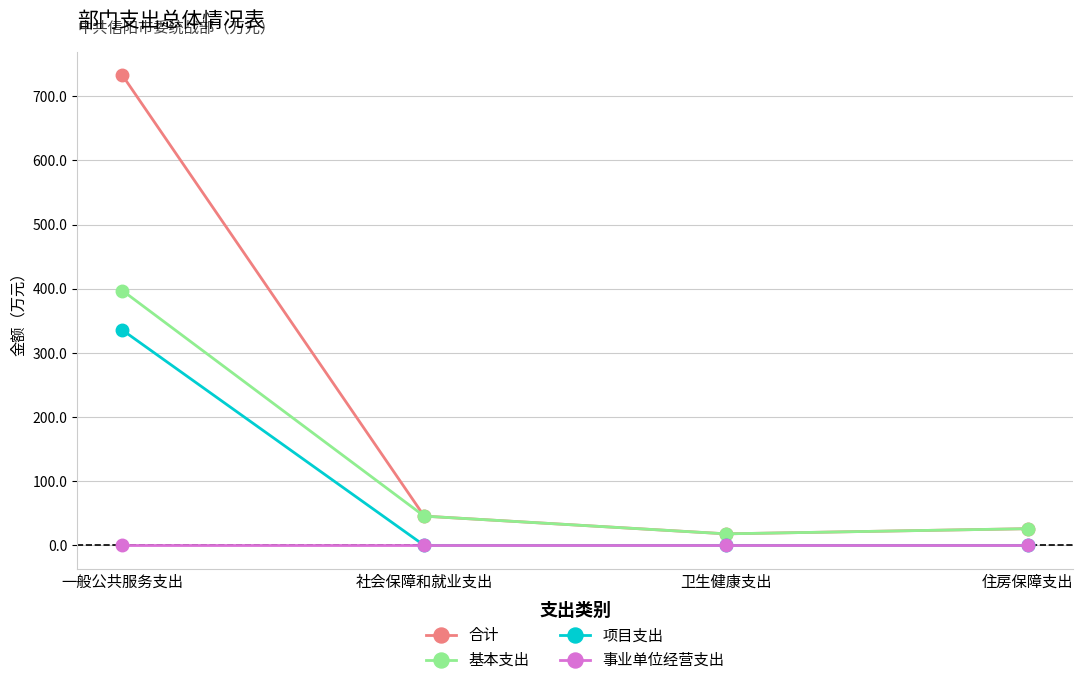

Which category has the lowest value in the 基本支出 series?

卫生健康支出